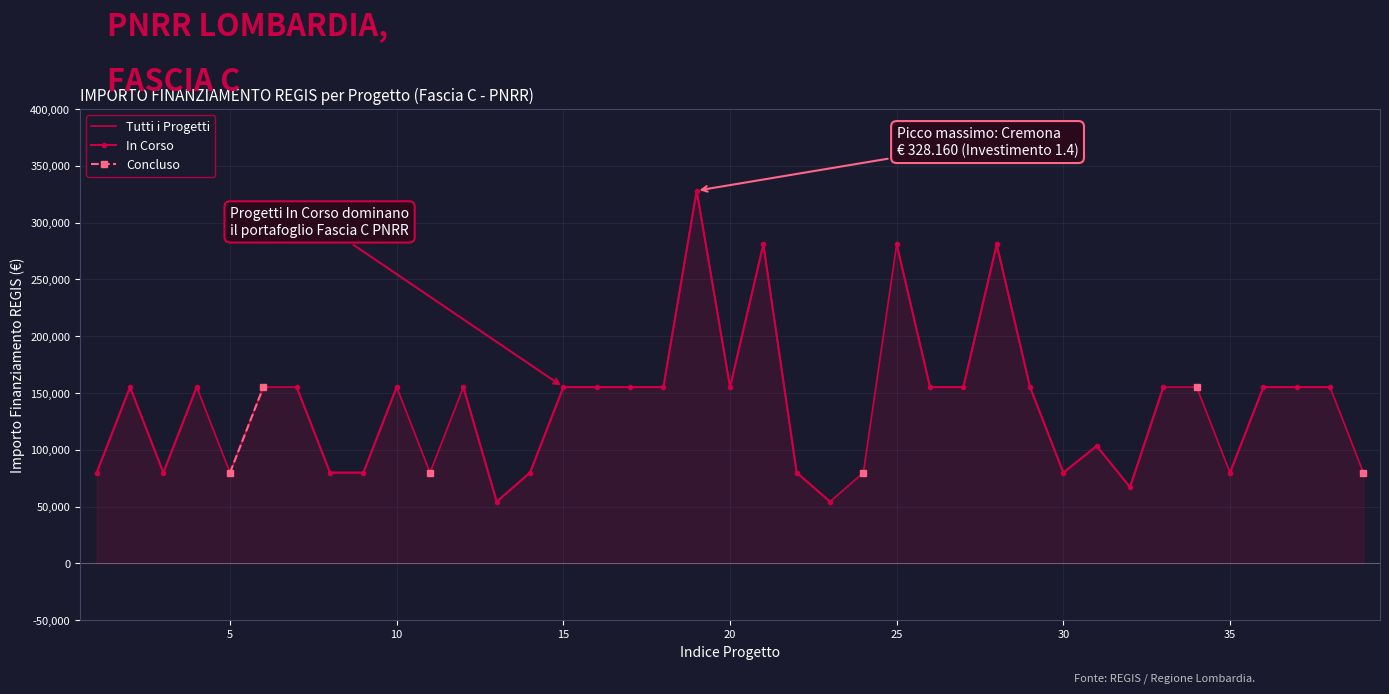

What is the minimum value for Tutti i Progetti?

54412